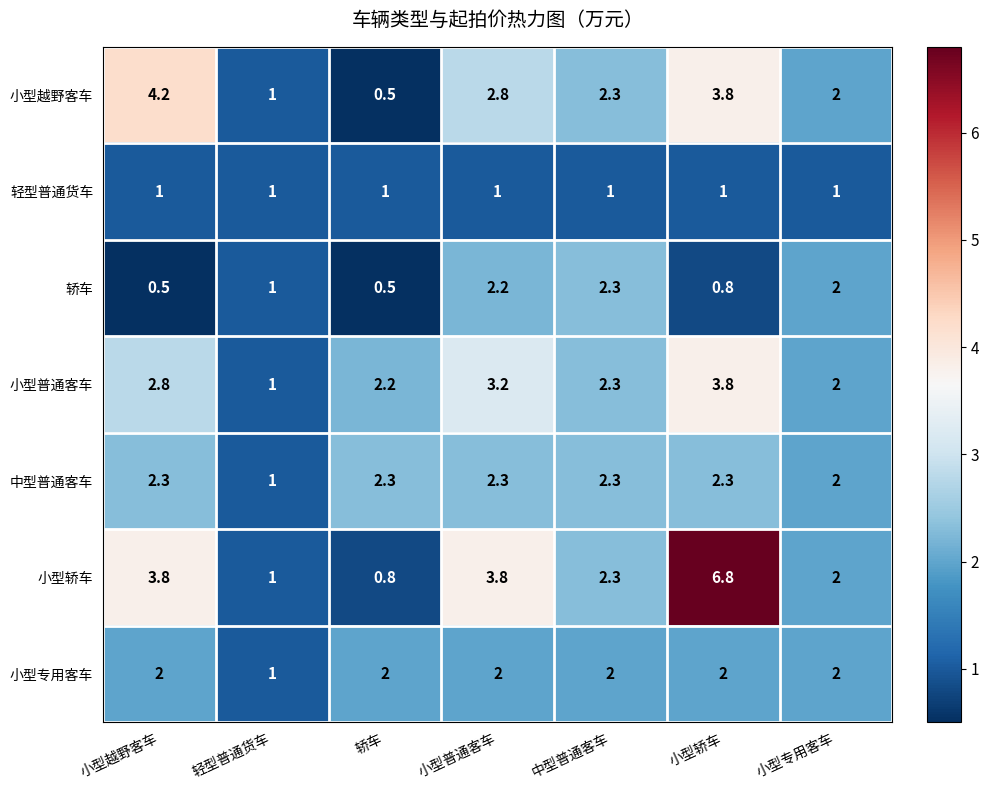

What is the maximum value shown in the chart?

6.8